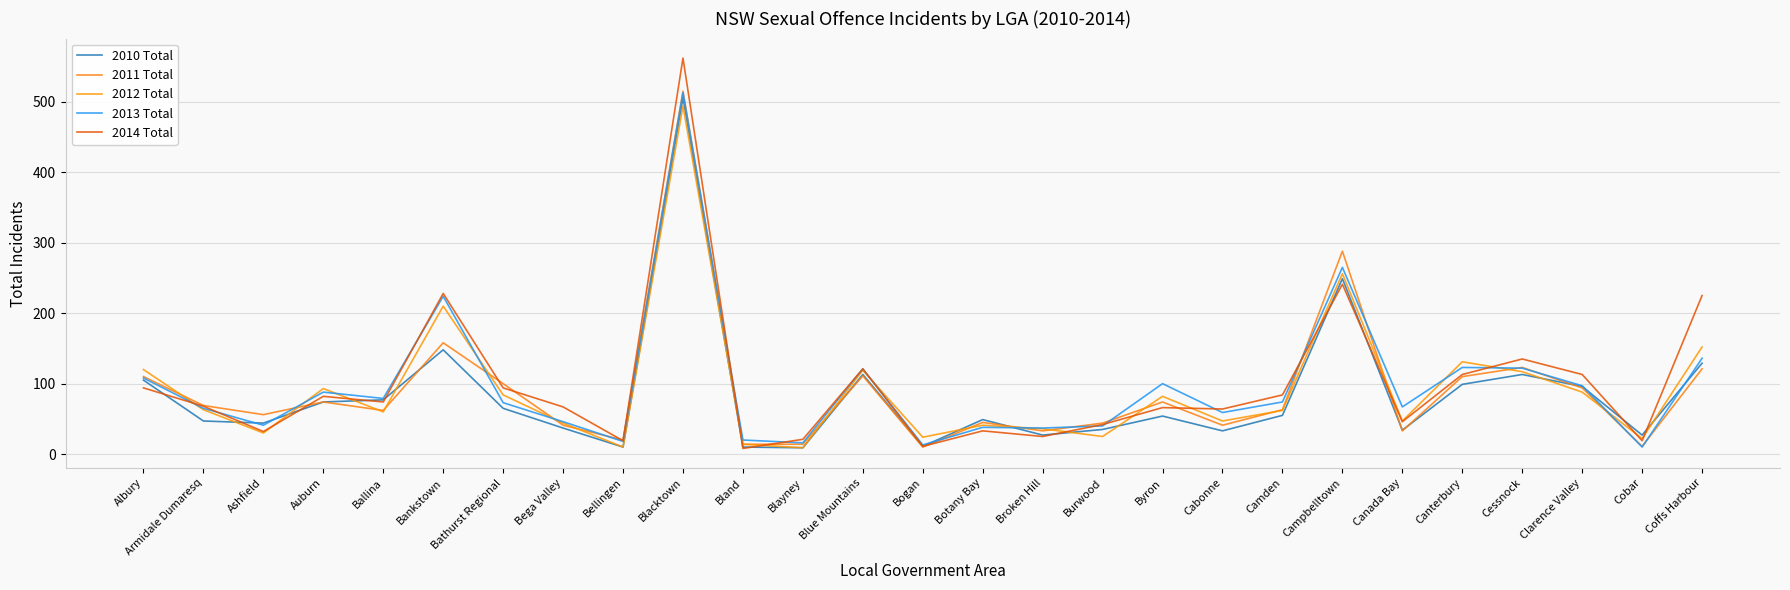

How many categories are shown in the chart?

27